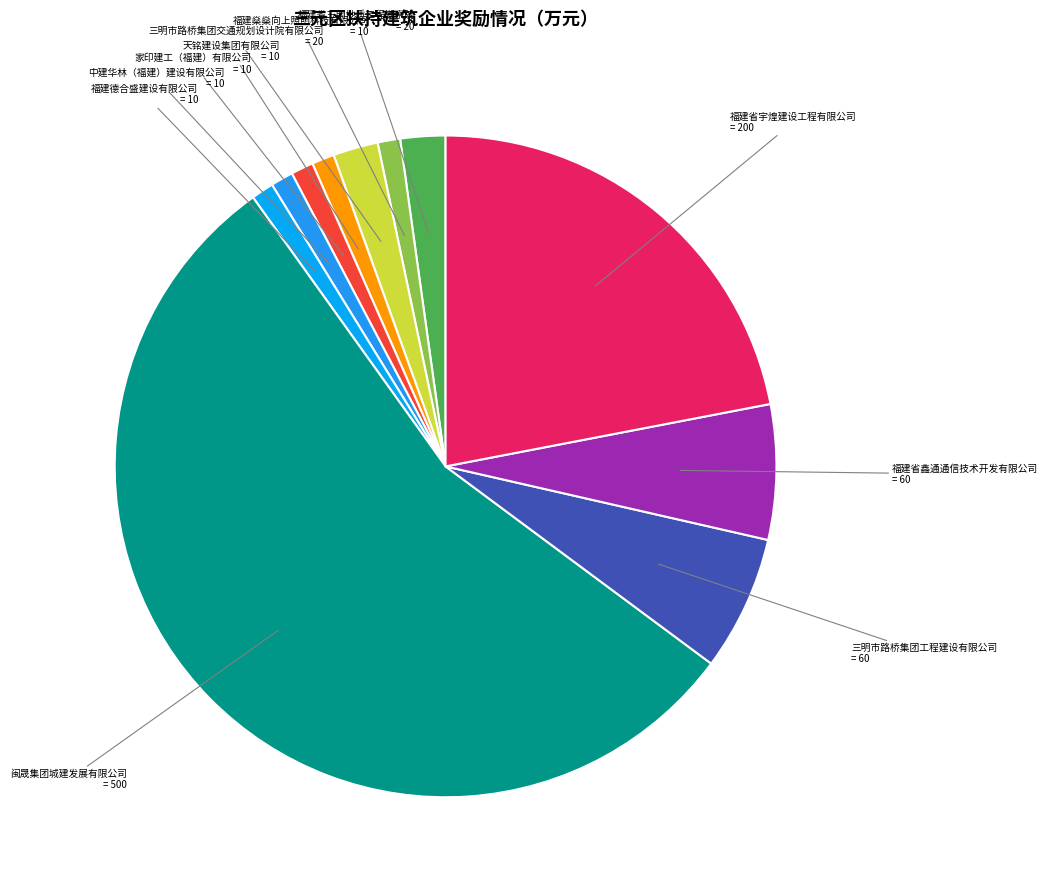

Is there a majority slice in this chart?

Yes